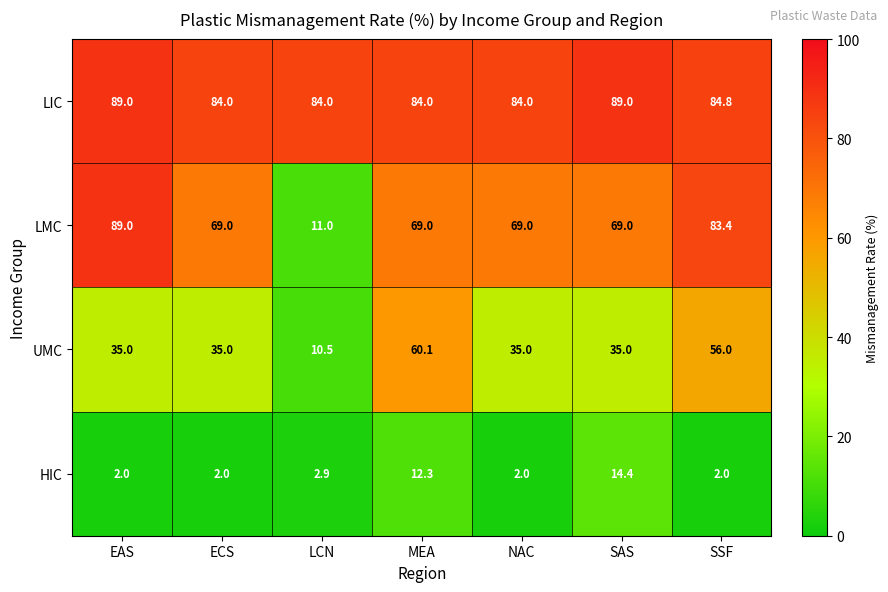

How many categories are shown in the chart?

7